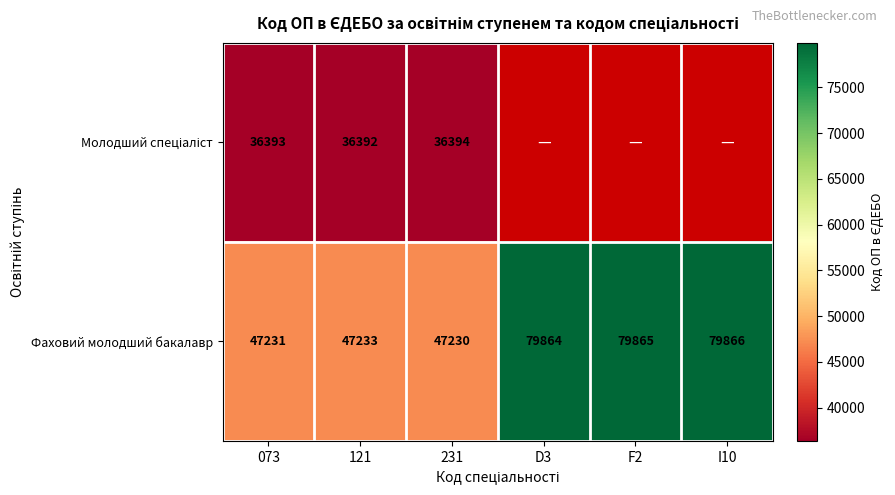

At how many categories does at least one series exceed 68336?

3